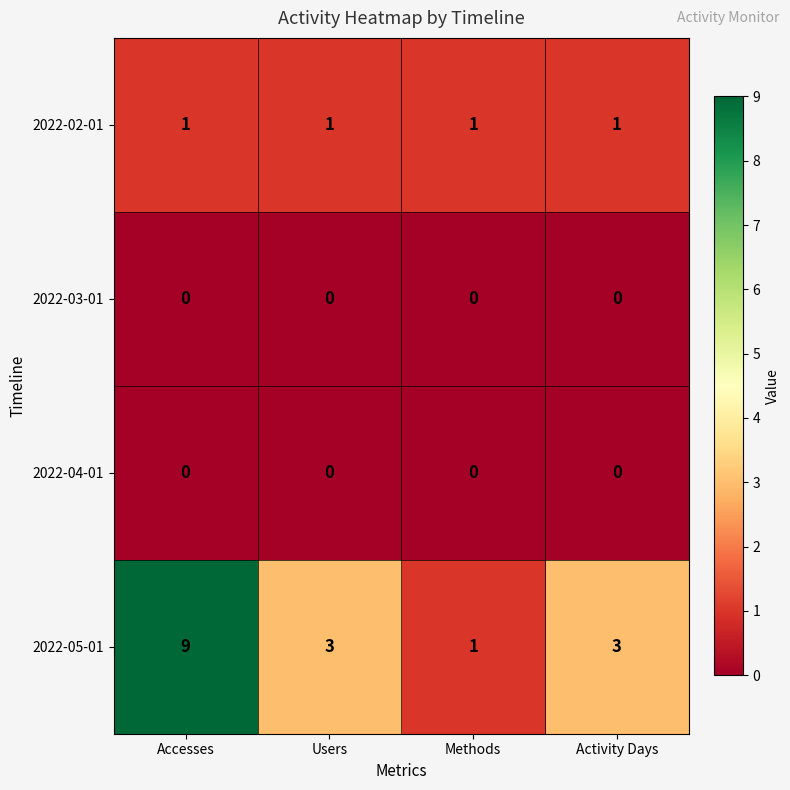

Count the 2022-05-01 values in the range 3 to 9.

3